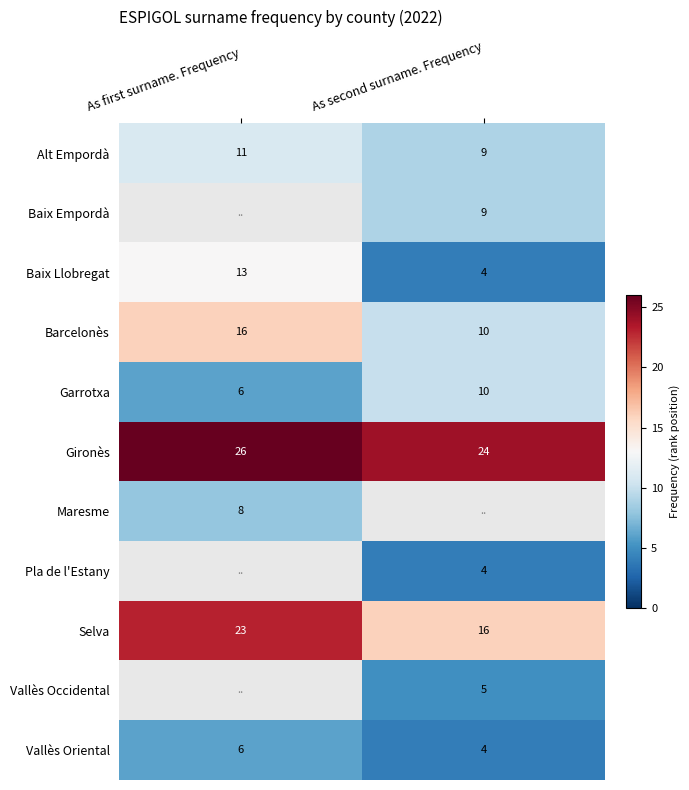

What is the smallest value displayed?

4.0